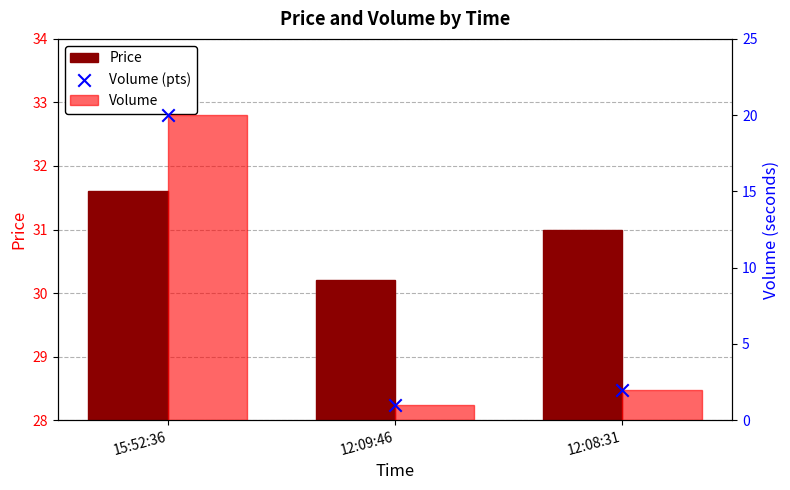

What are all the series names shown in the legend?

Price, Volume, Volume (pts)